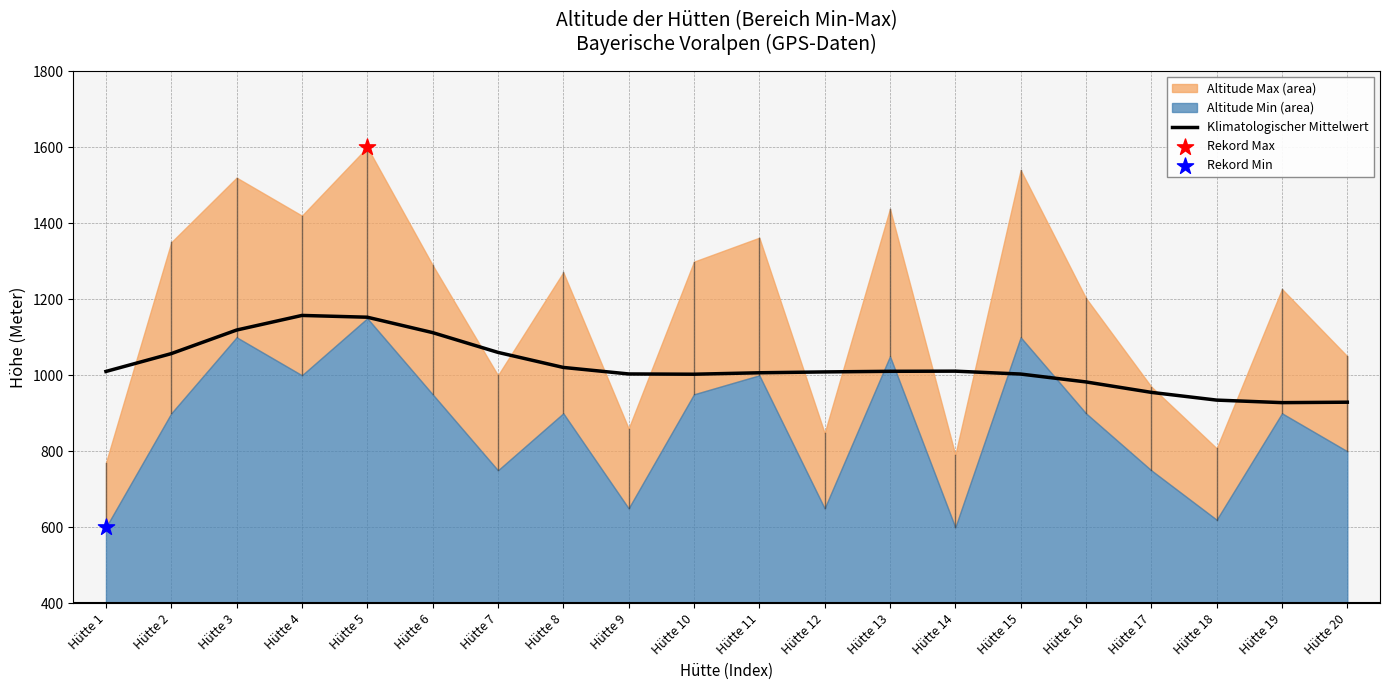

What is the maximum value for Klimatologischer Mittelwert?

1157.5